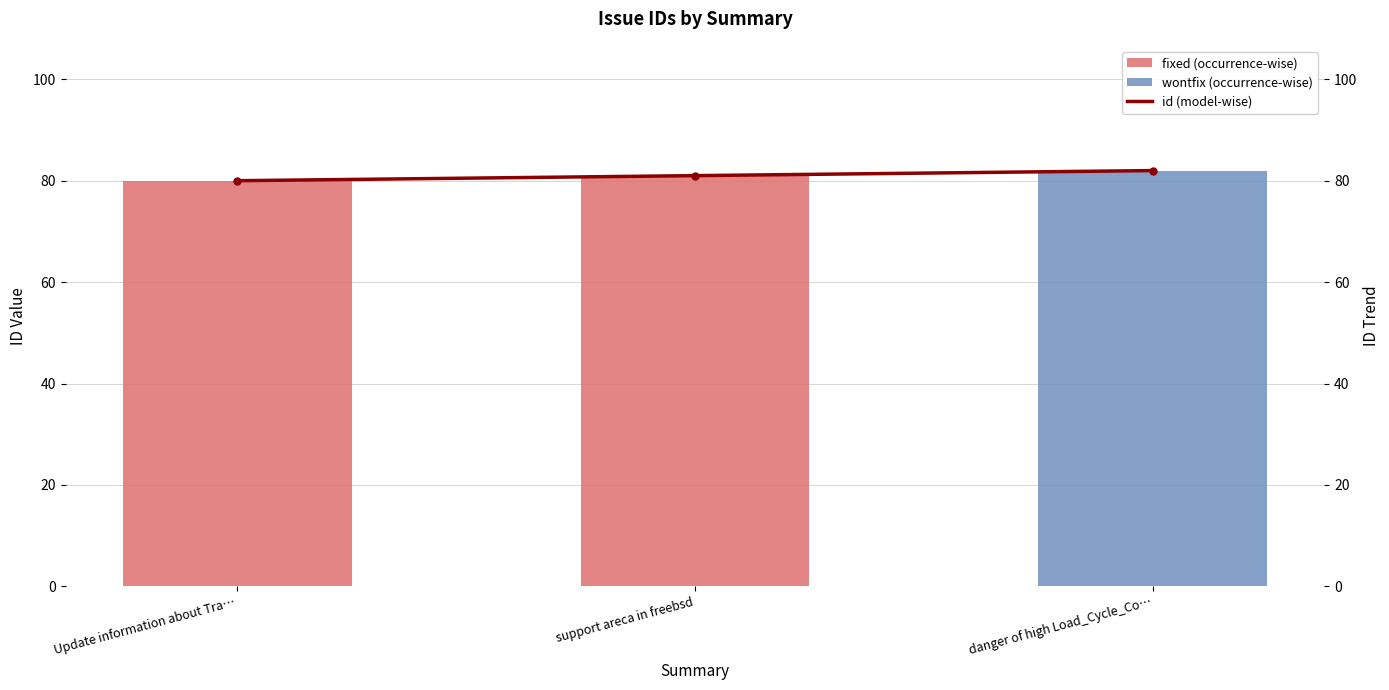

Are the bars horizontal?

No